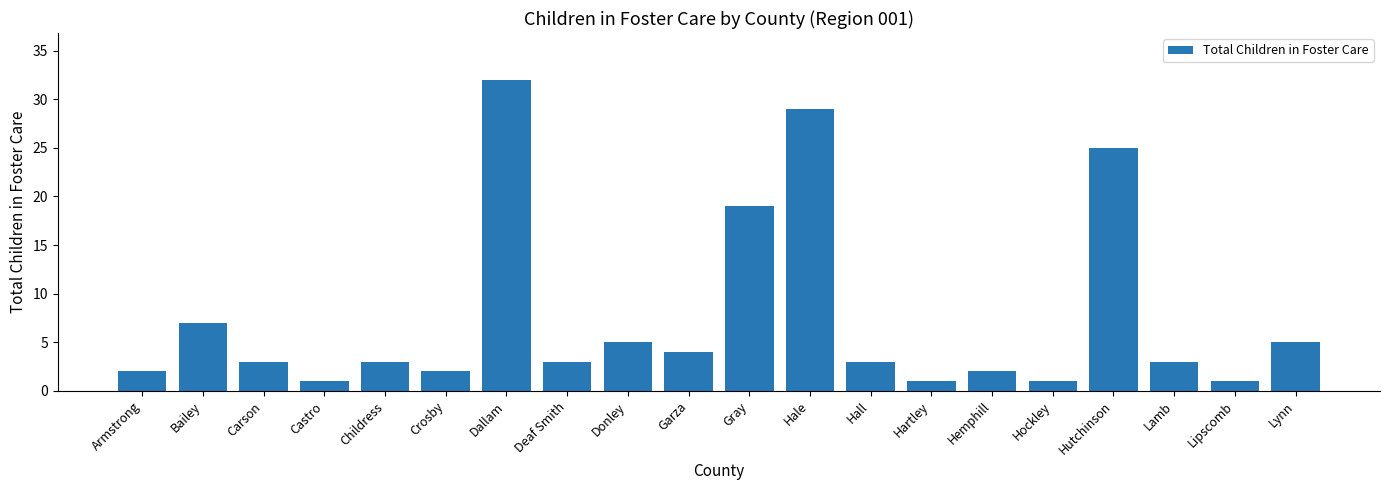

What position from the right is Bailey?

19